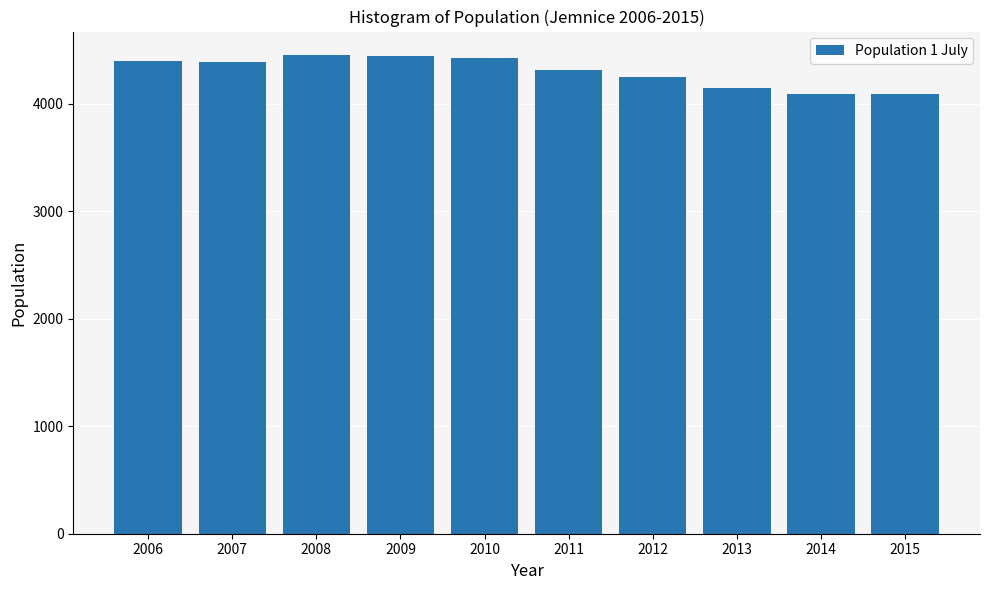

What is the maximum value shown in the chart?

4450